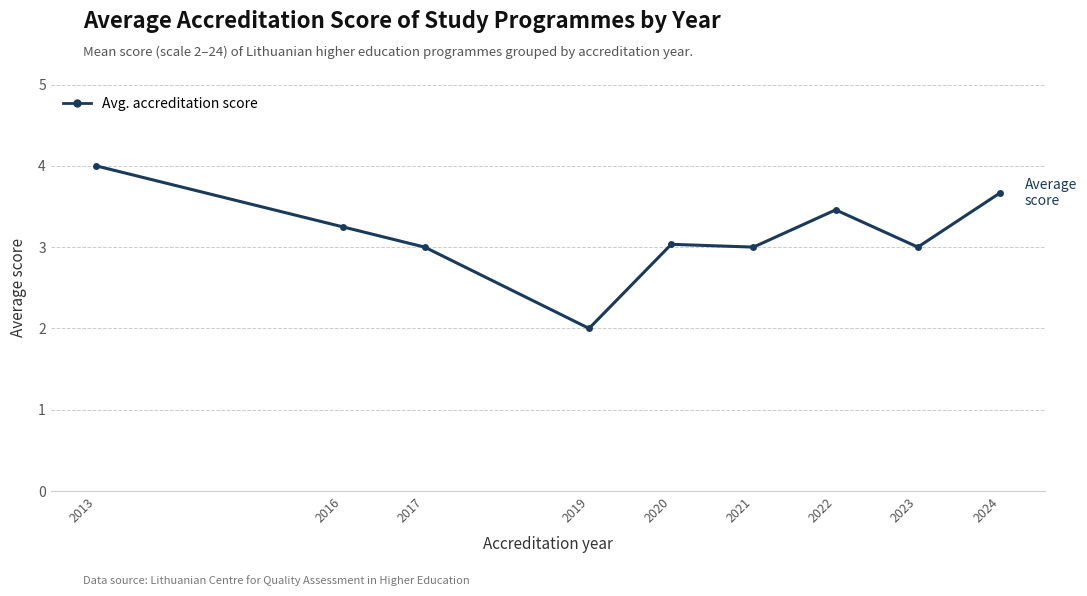

The chart shows a value of 3.7 at 2024. True or false?

True